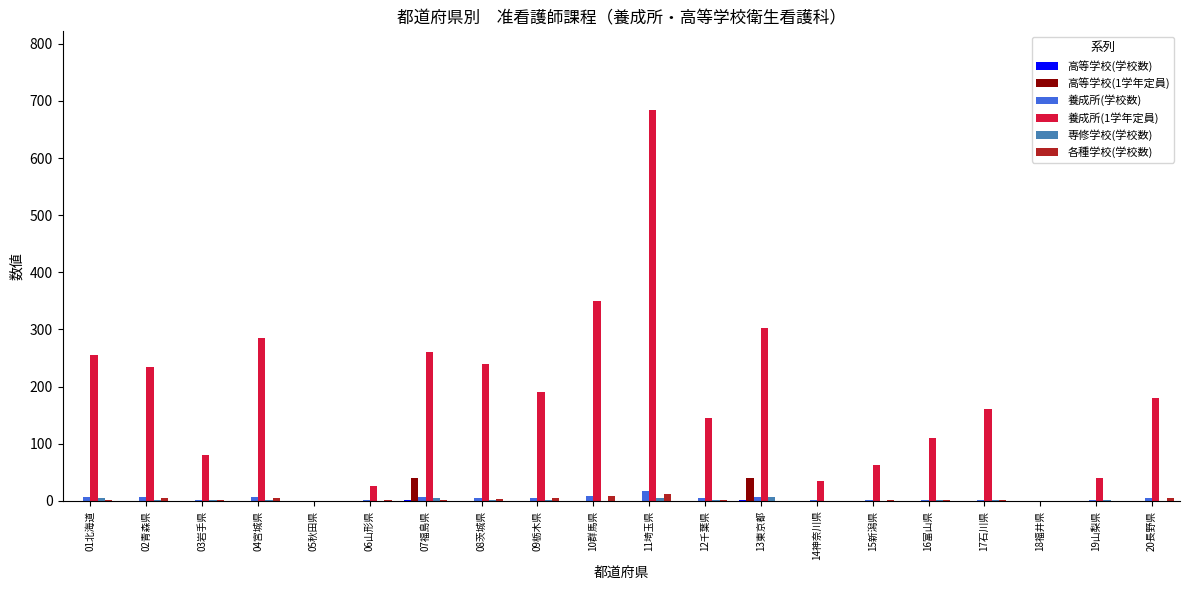

True or false: 養成所(1学年定員) has a value of 0 at 18福井県.

True